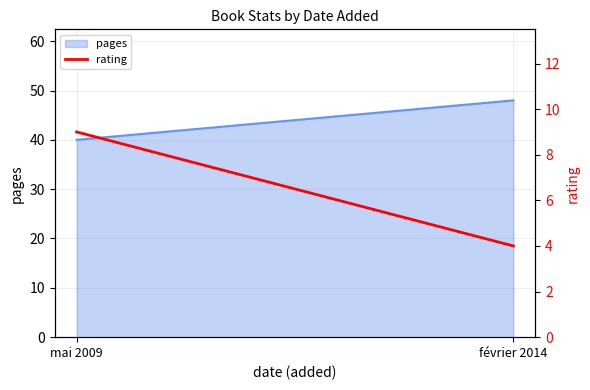

Is it true that the value at mai 2009 is 15?

False